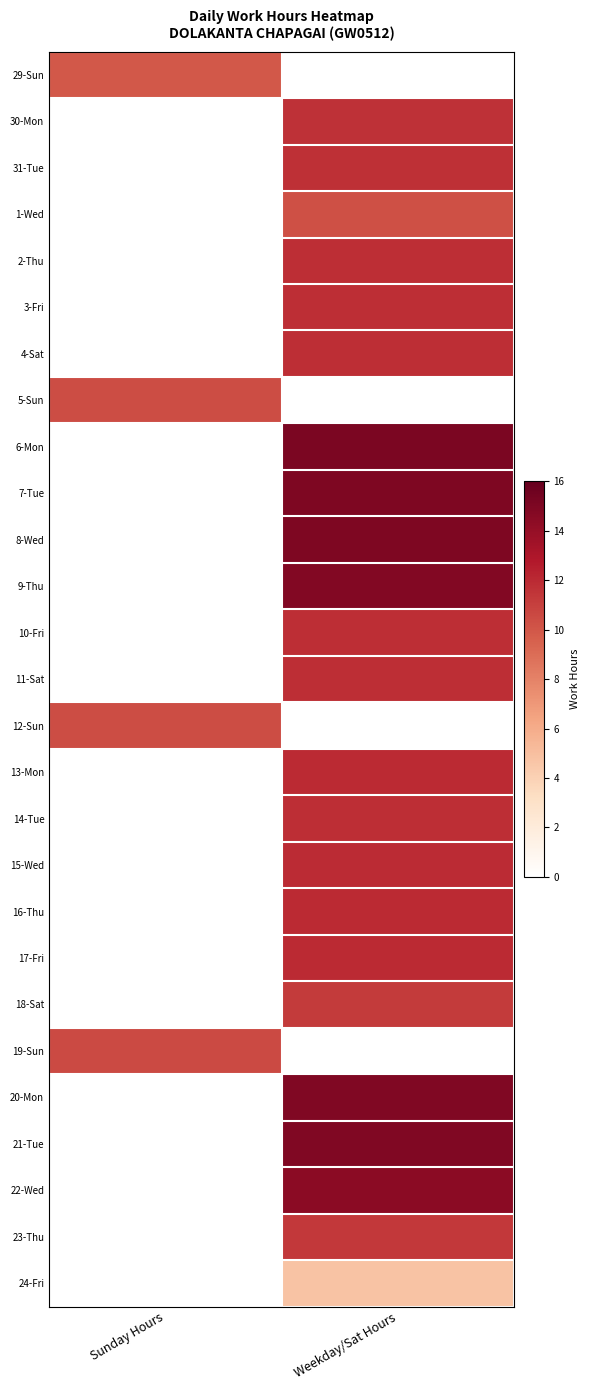

What is the spread (max minus min) of values at Sunday Hours?

10.5